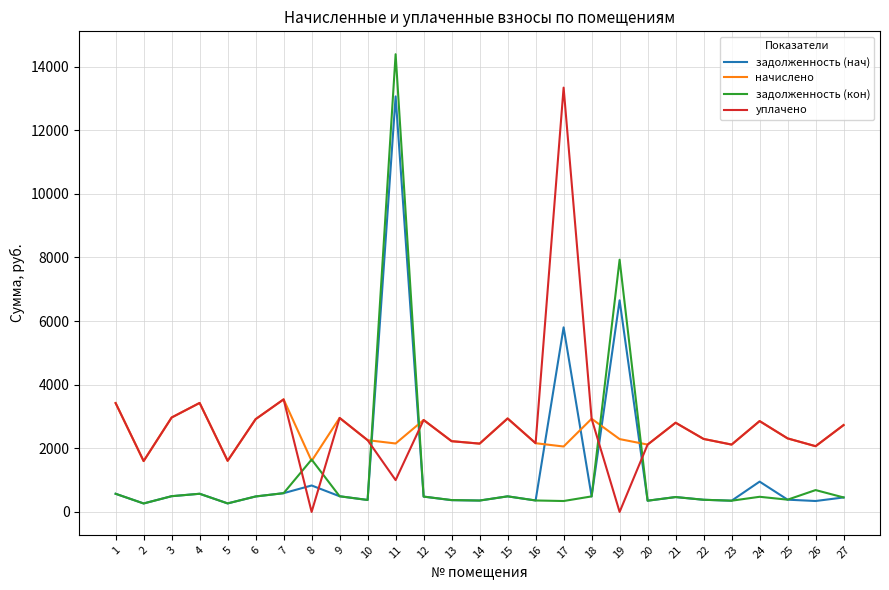

What is the sum of the начислено values at 3 and 6?

5883.8